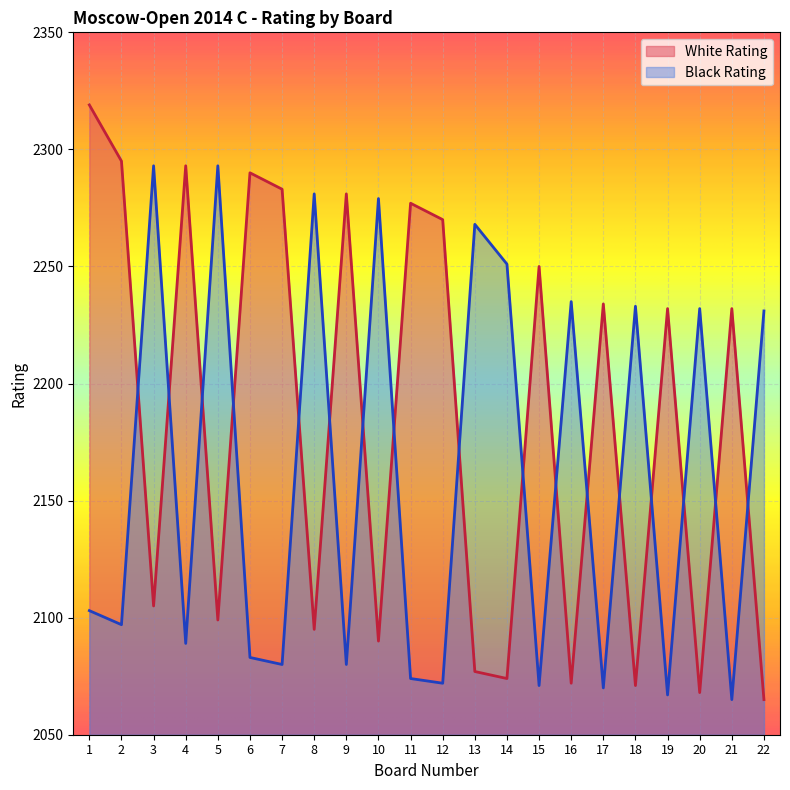

What is the value of the Black Rating point at the 2nd from the left?

2097